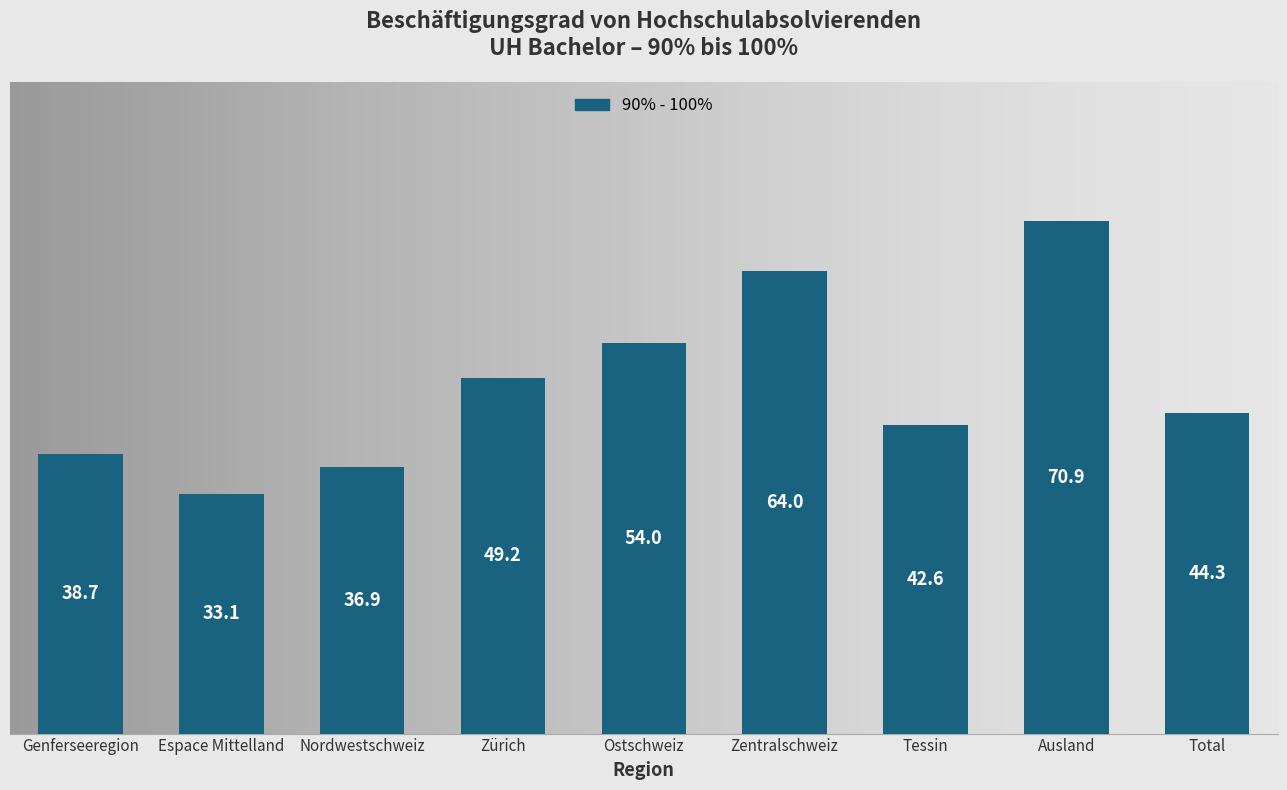

The value at Espace Mittelland is 59.1. True or false?

False